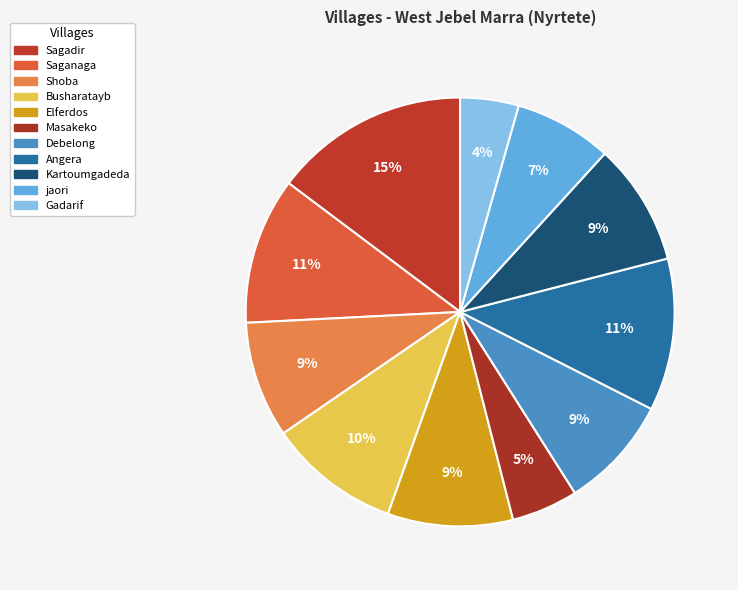

Is there any slice that represents more than half of the pie?

No